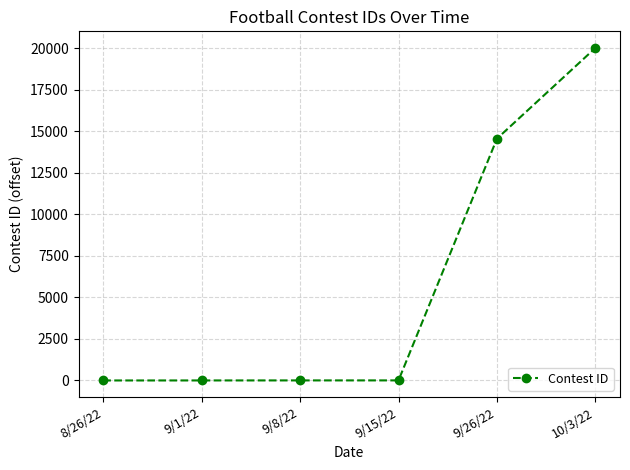

Which label corresponds to the largest value in the chart?

10/3/22